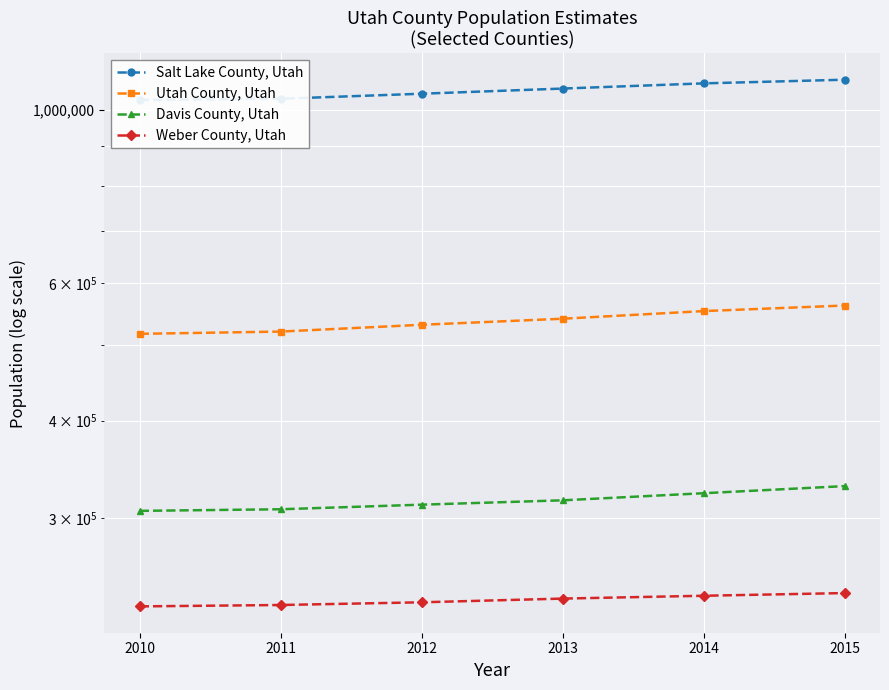

Which series has the largest range (max minus min)?

Salt Lake County, Utah